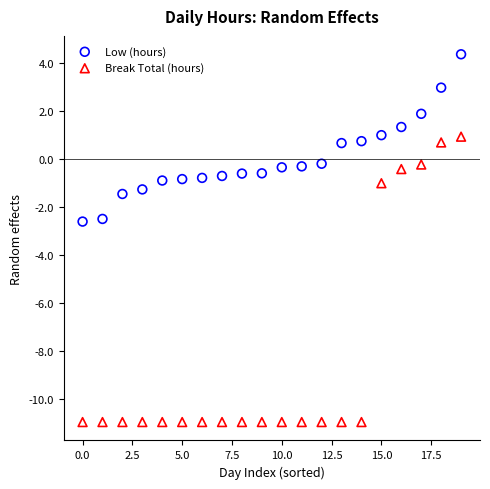

Which series has the widest spread of Y values?

Break Total (hours)